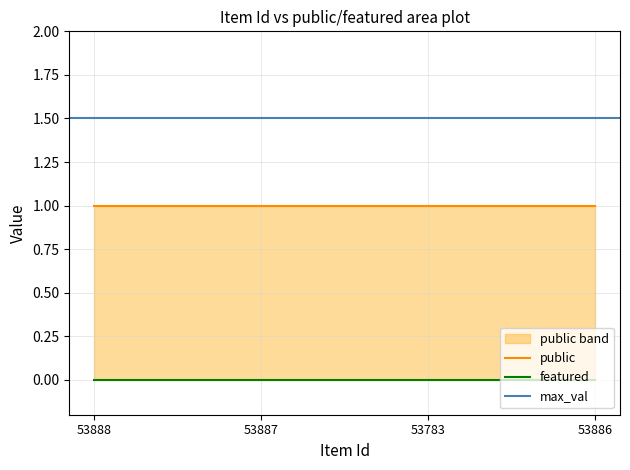

What position from the right is 53783?

2